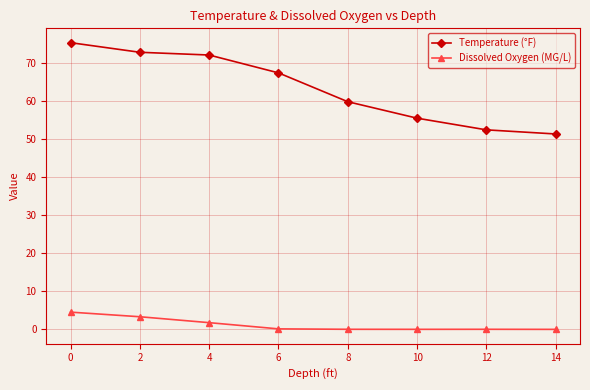

List the series in order of their overall mean, lowest first.

Dissolved Oxygen (MG/L), Temperature (°F)